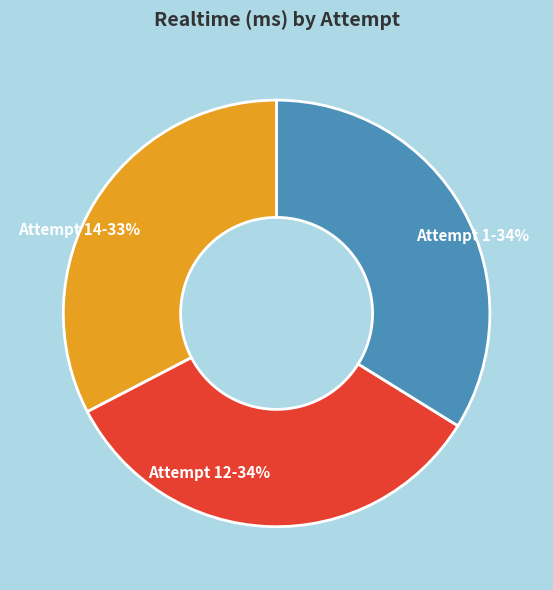

What percentage is the Attempt 14 slice, to the nearest percent?

33%